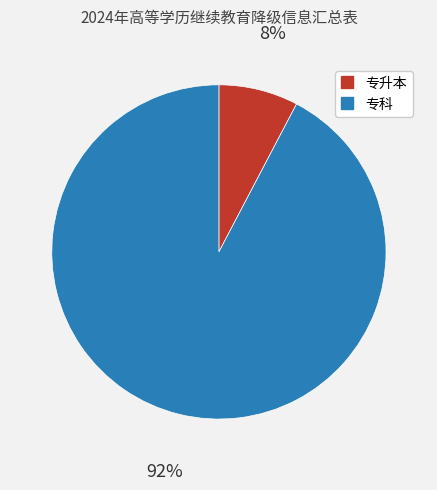

Does any single category account for the majority?

Yes